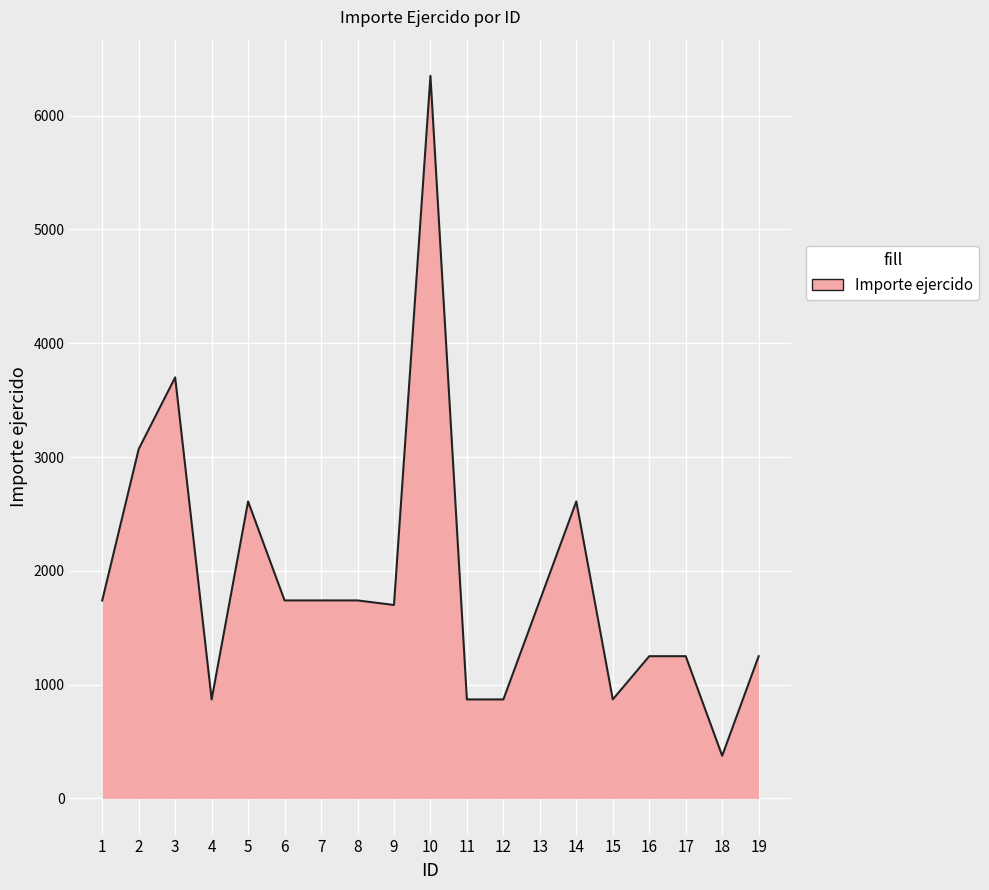

What is the difference between the values at 11 and 17?

380